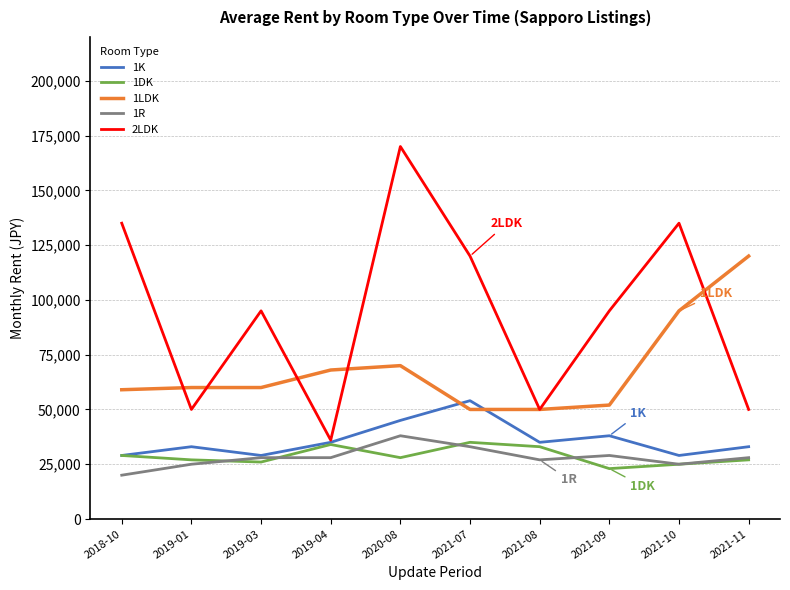

How many interior local valleys does the 1DK series have?

3